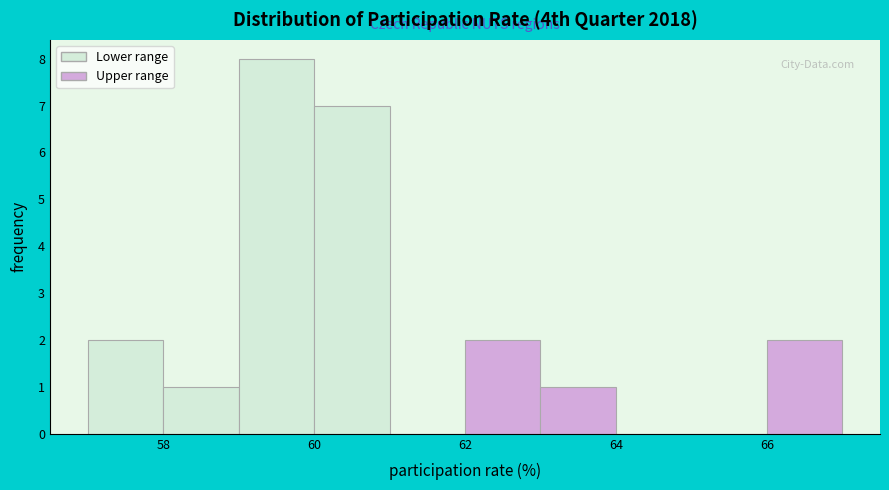

How tall is the bar that spans 57 to 58 on the x-axis? The values are not printed on the chart, so give them approximately, as read against the axis.

2